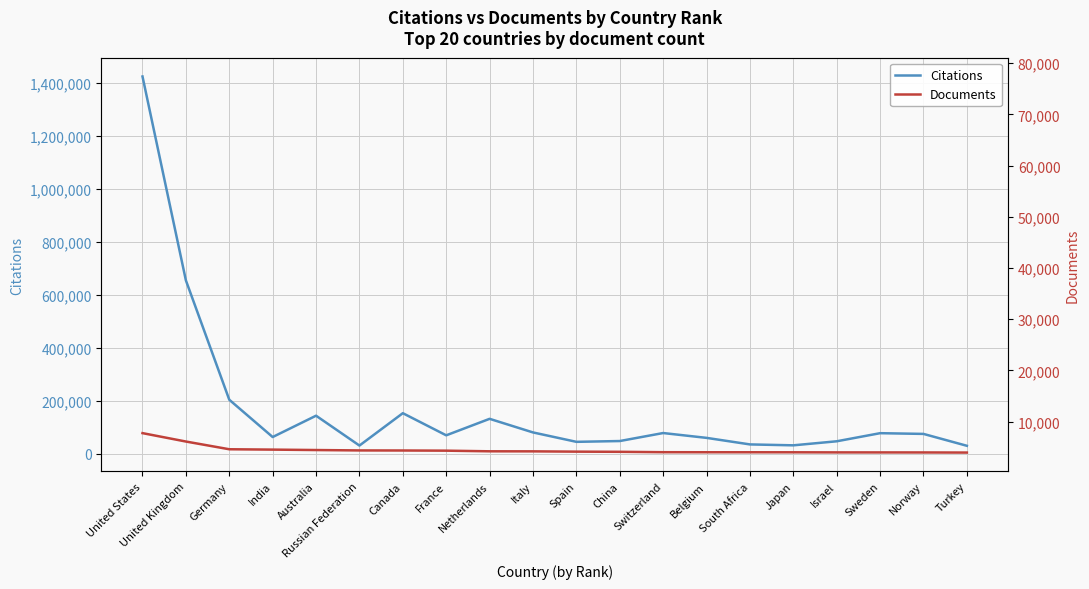

What is the difference between the highest and lowest values at China?

40695